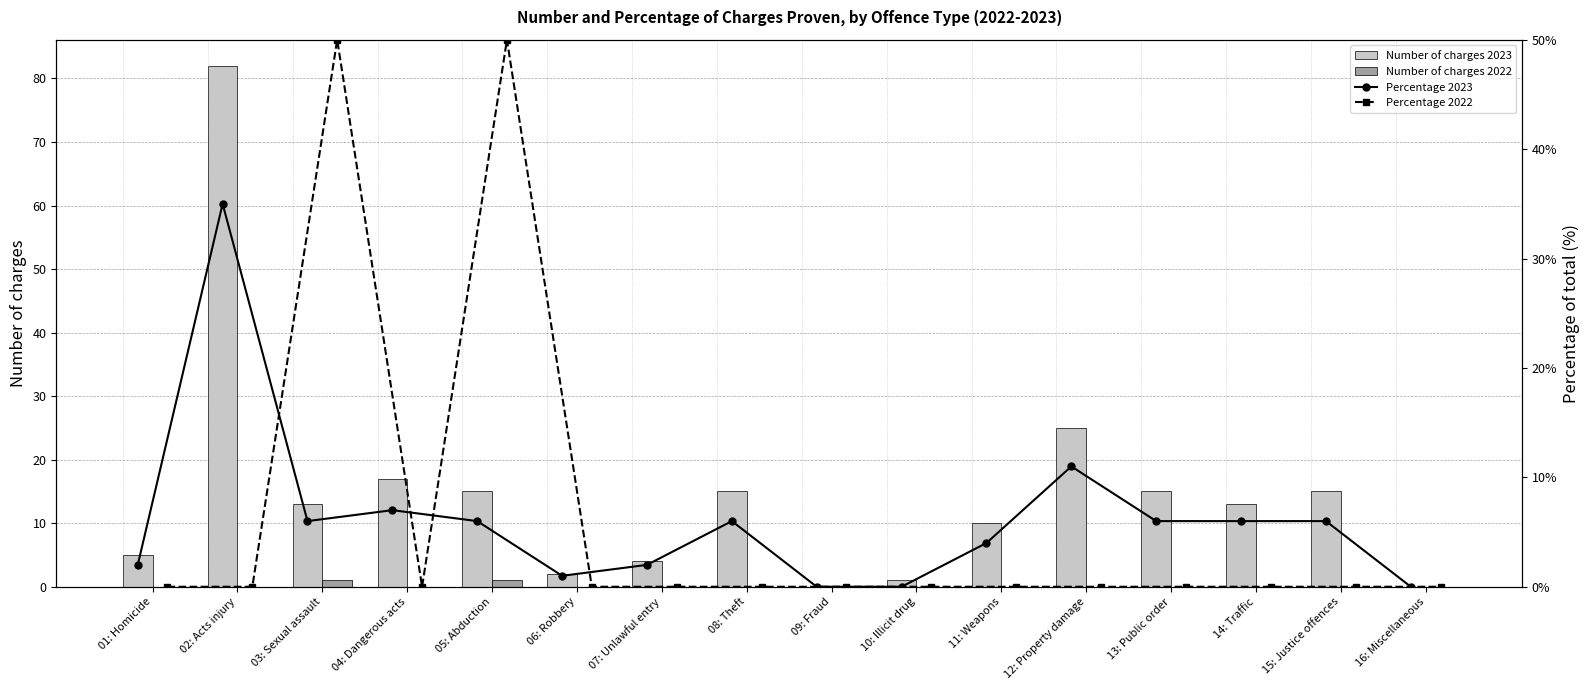

What is the maximum value for Number of charges 2023?

82